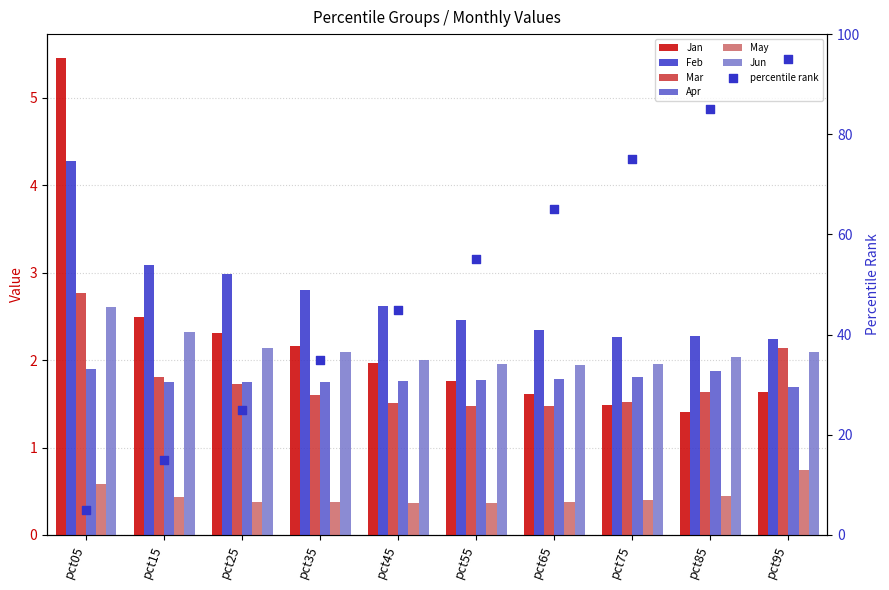

At how many categories does at least one series exceed 5?

1